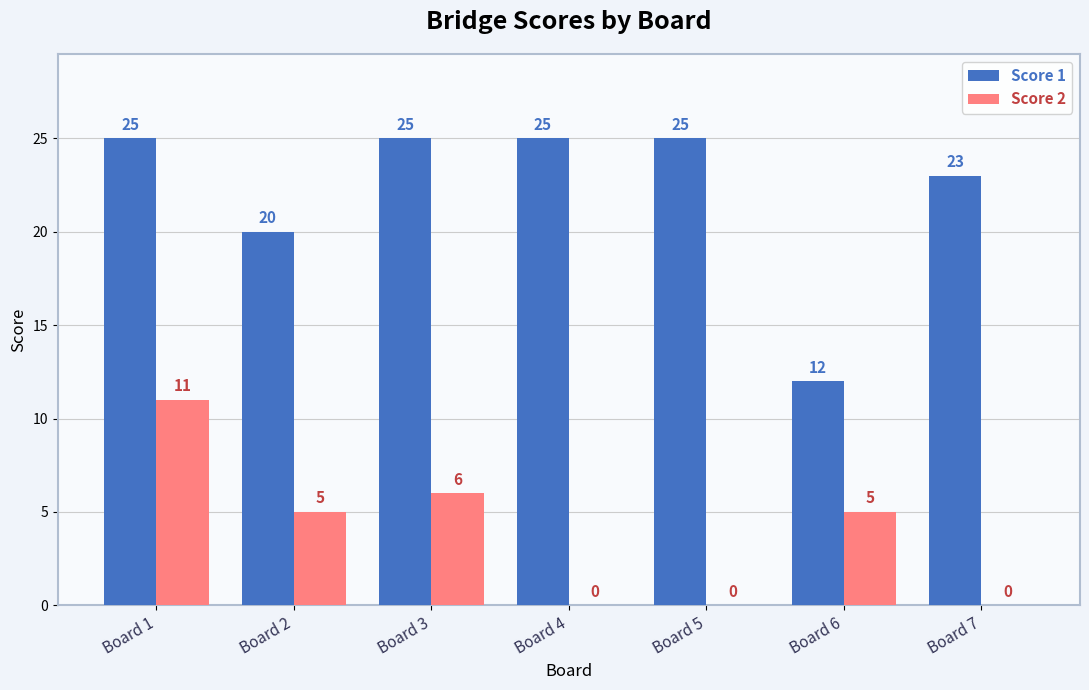

Which series has the largest total across all categories?

Score 1